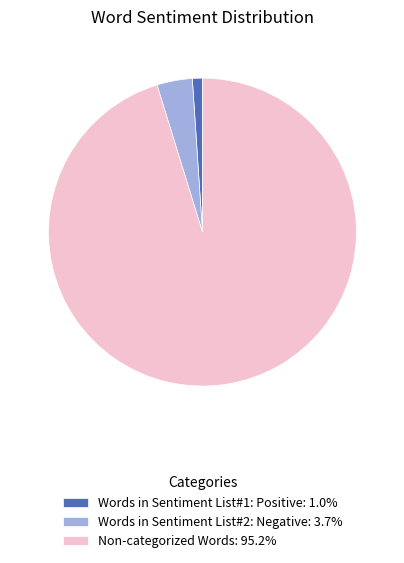

Do Words in Sentiment List#1: Positive: 1.0% and Non-categorized Words: 95.2% together represent more than half of the pie?

Yes